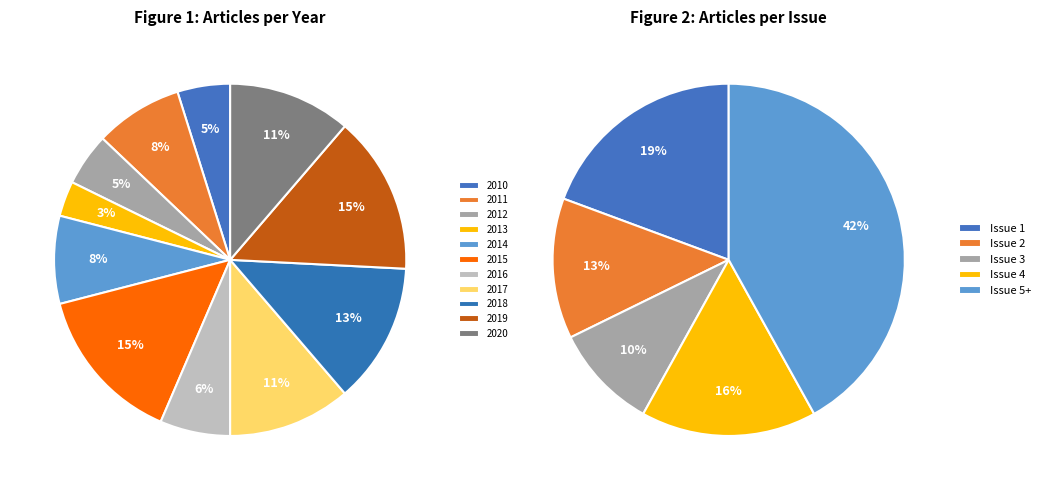

Which slice is the largest?

2015